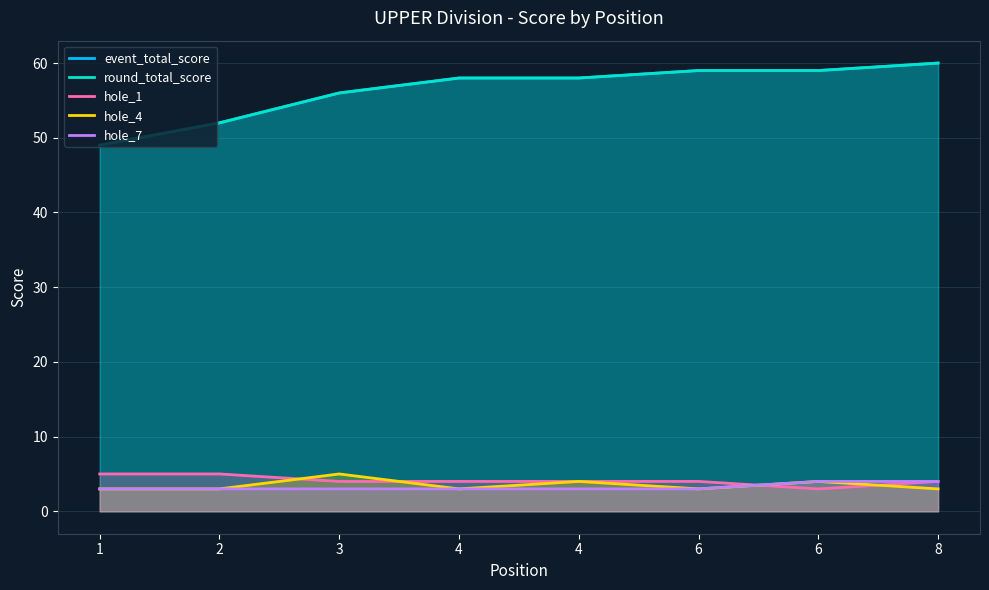

How many data points does each series have?

8